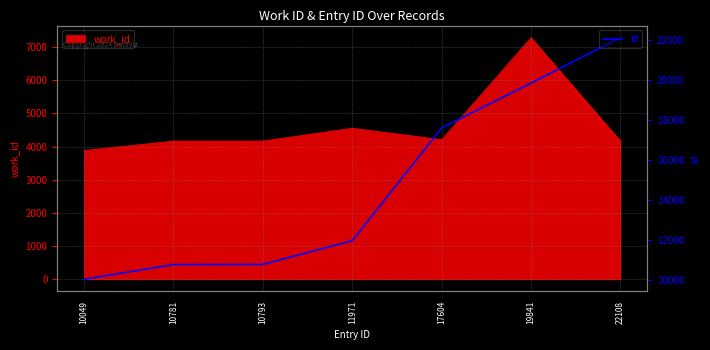

What is the maximum value shown in the chart?

22108